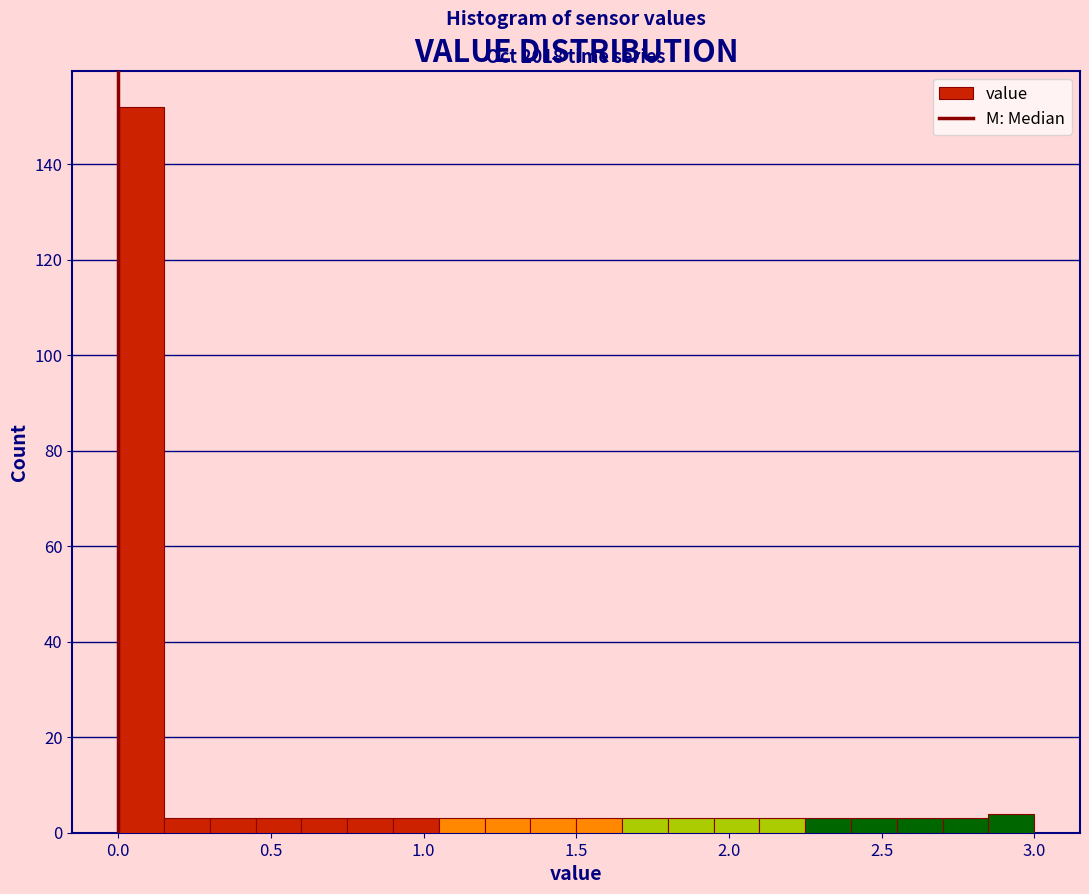

Around what value on the x-axis is the tallest bar? Give the approximate position of its centre, as read against the axis.

0.10